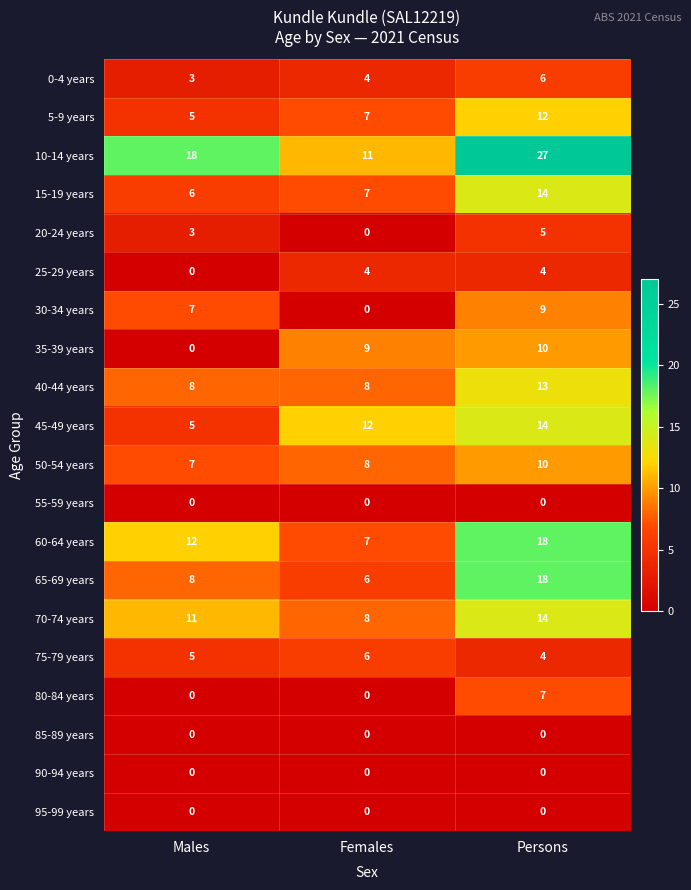

What is the difference between the highest and lowest values at Persons?

27